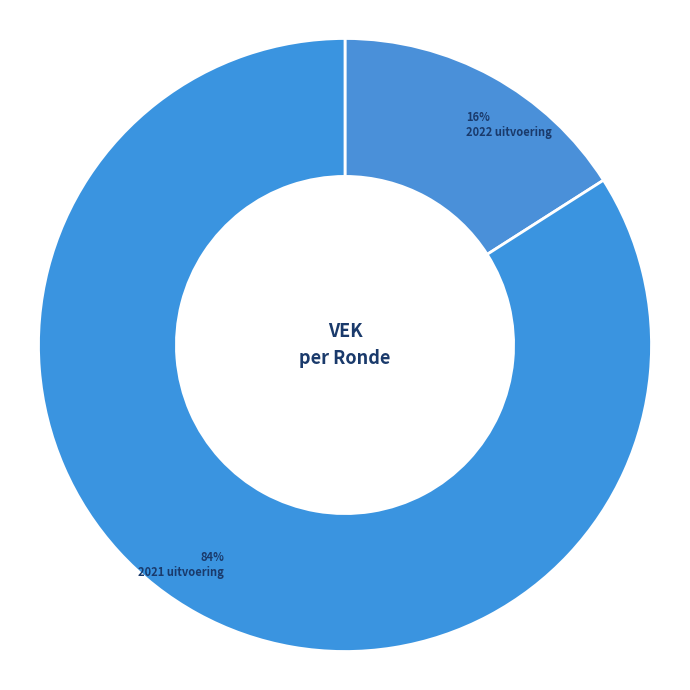

True or false: 2022 uitvoering accounts for 28% of the total.

False